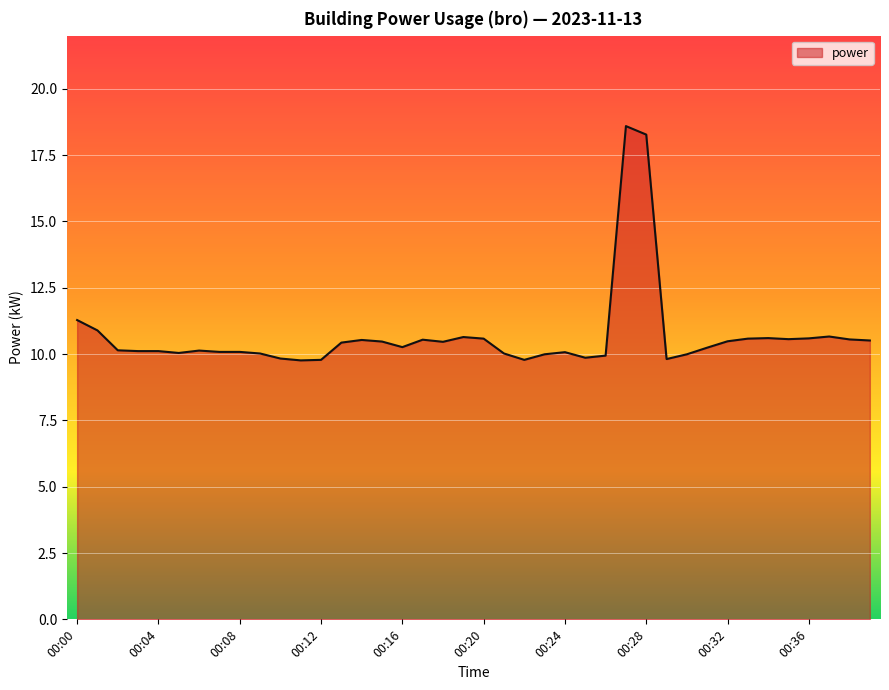

What is the maximum value shown in the chart?

18.6